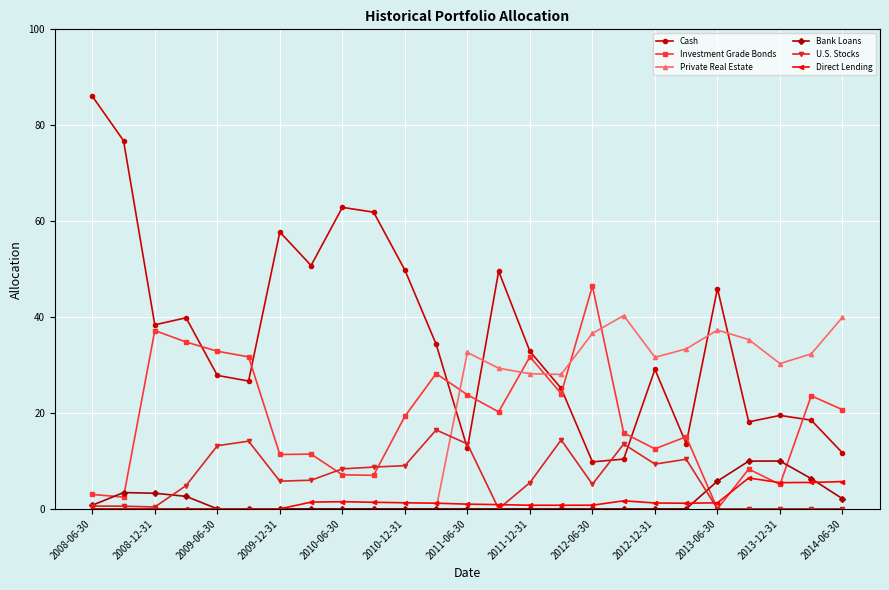

What is the value of the U.S. Stocks point at the 20th from the left?

10.3